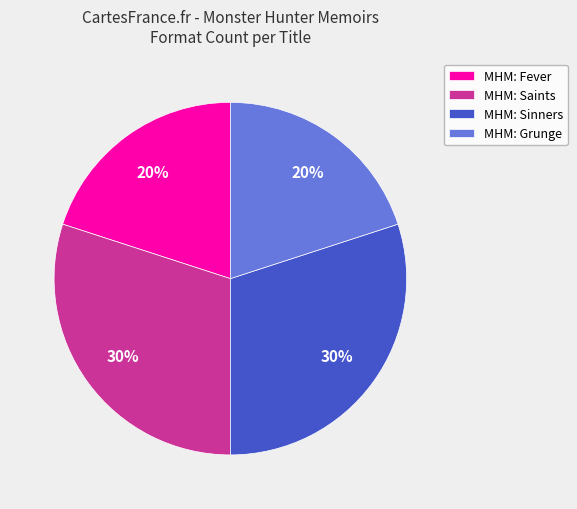

Count the number of slices in the pie.

4